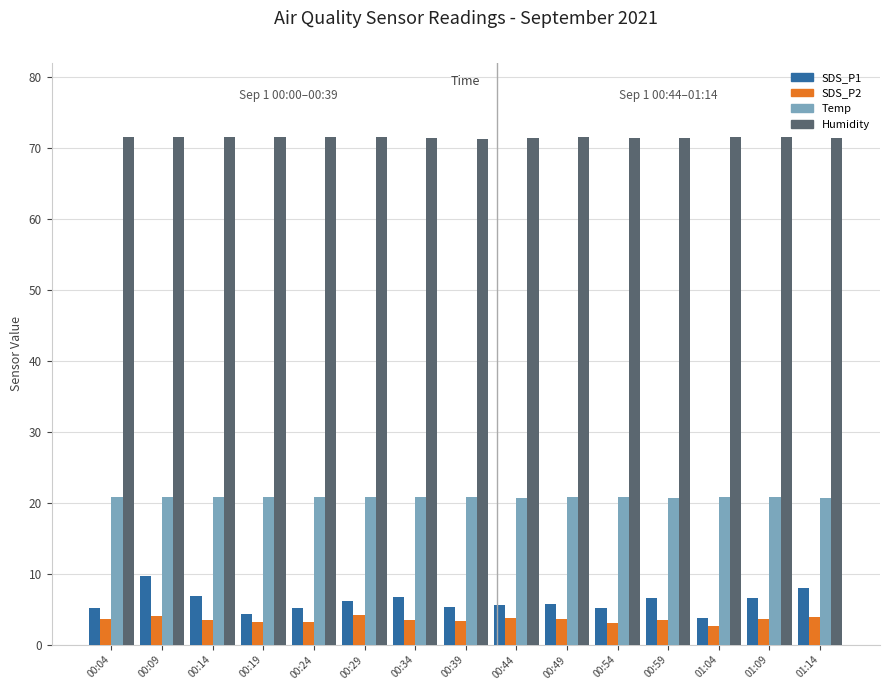

Rank the series by their maximum value, from highest to lowest.

Humidity, Temp, SDS_P1, SDS_P2